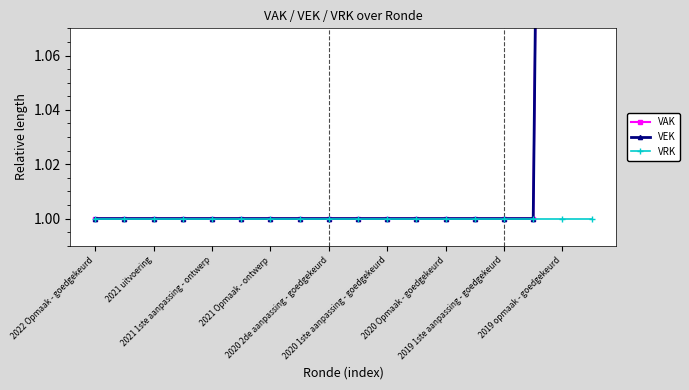

How many values in the VAK series exceed 1?

2